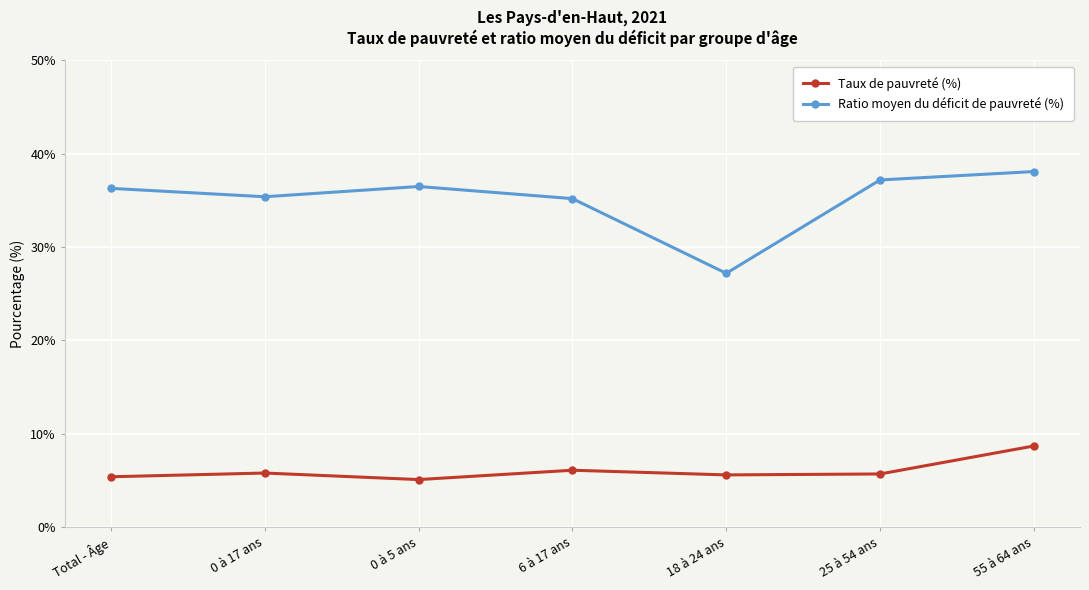

Is the value of Taux de pauvreté (%) at 0 à 5 ans greater than the value of Ratio moyen du déficit de pauvreté (%) at 0 à 5 ans?

No